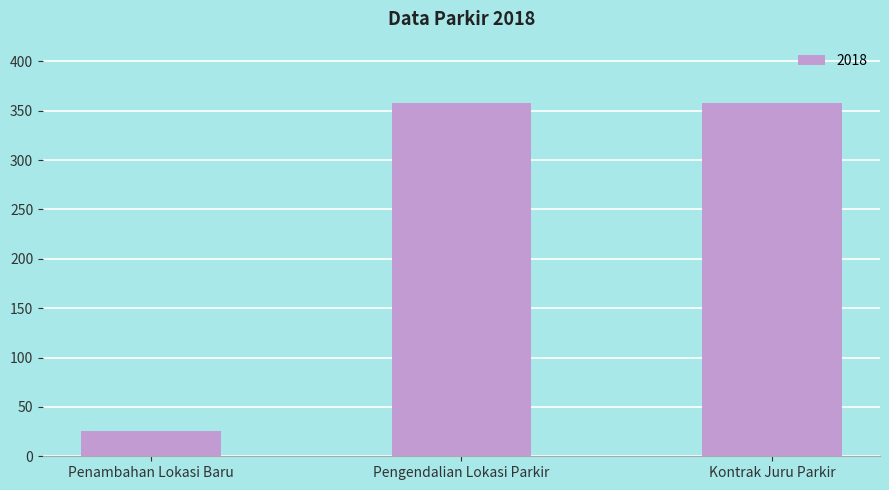

What is the label of the 1st bar from the left?

Penambahan Lokasi Baru